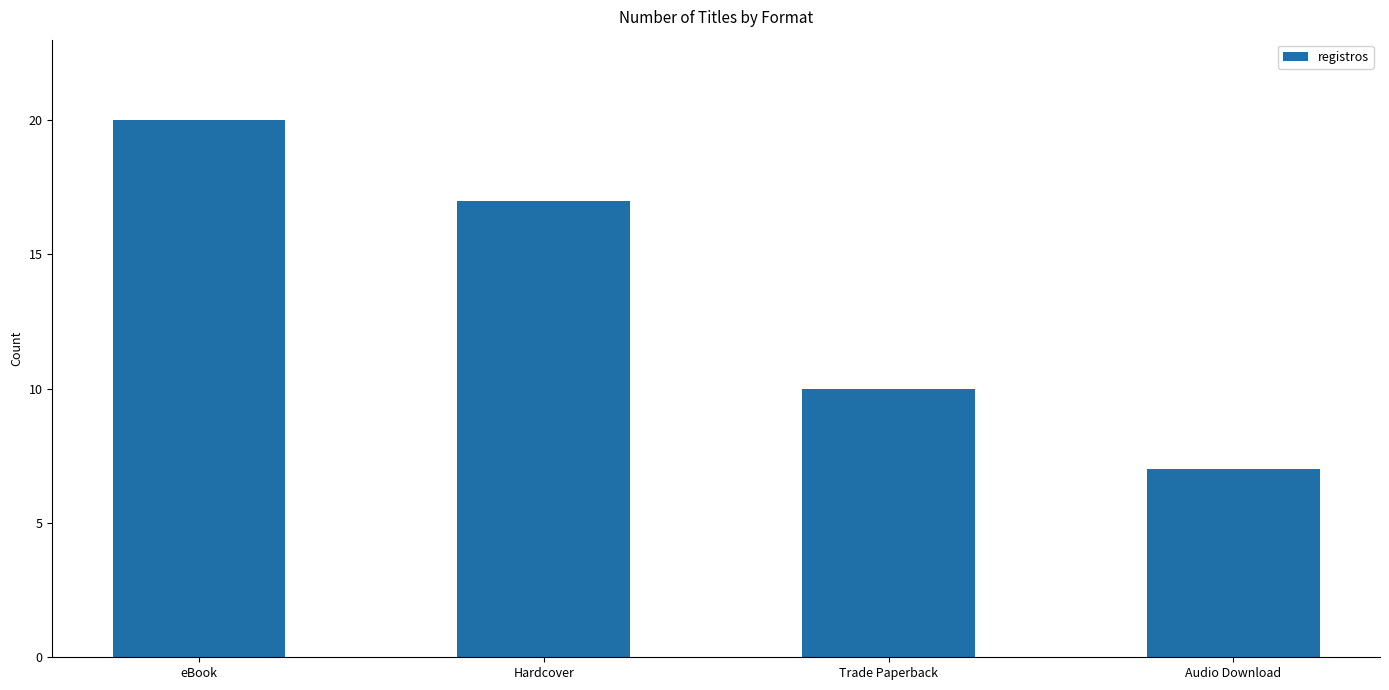

The value at Audio Download is 5. True or false?

False